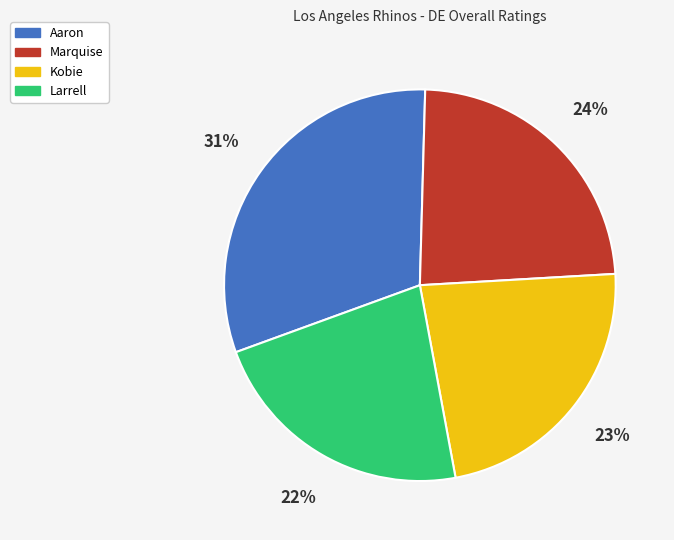

True or false: Larrell accounts for 30% of the total.

False